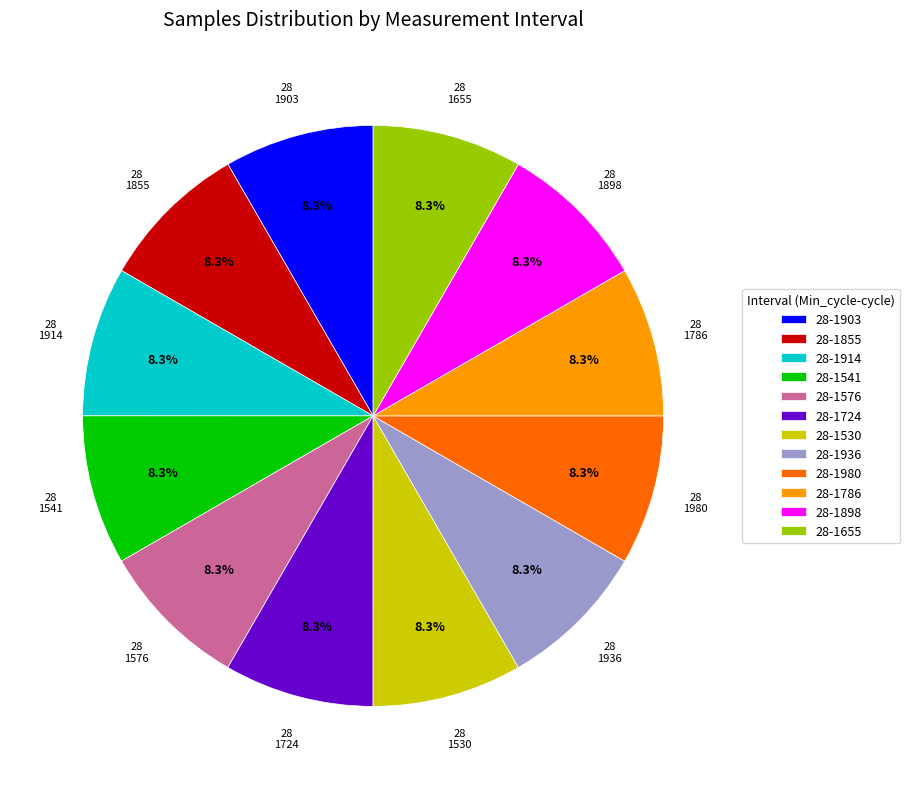

To the nearest percent, what is the combined percentage of 28-1541 and 28-1724?

17%